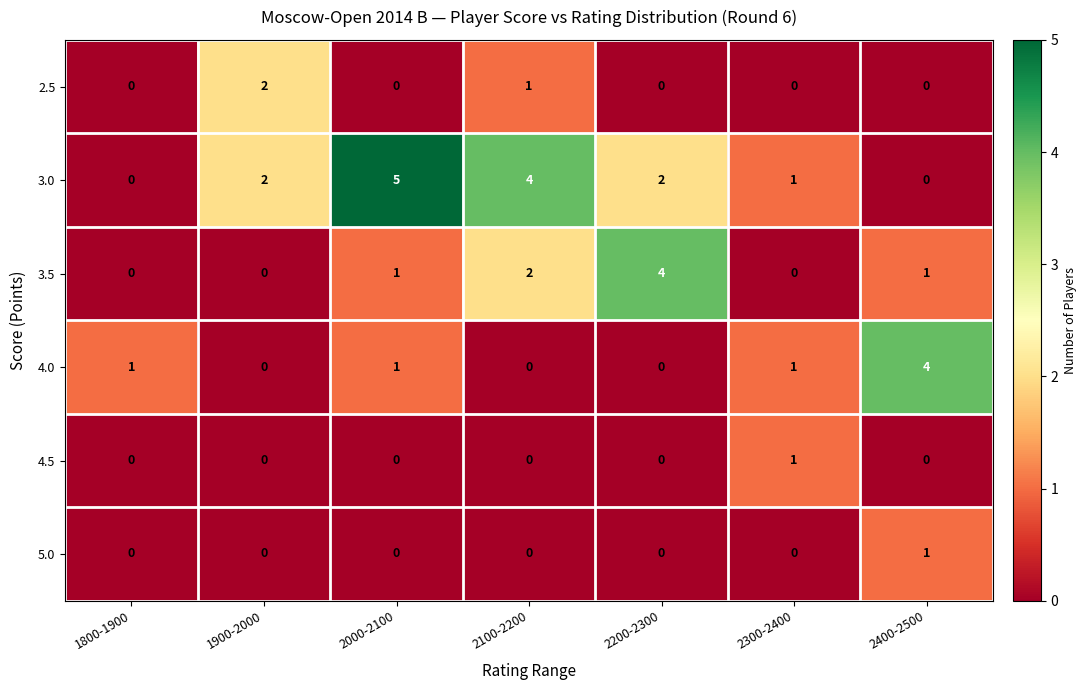

Which category has the highest value in the 3.5 series?

2200-2300